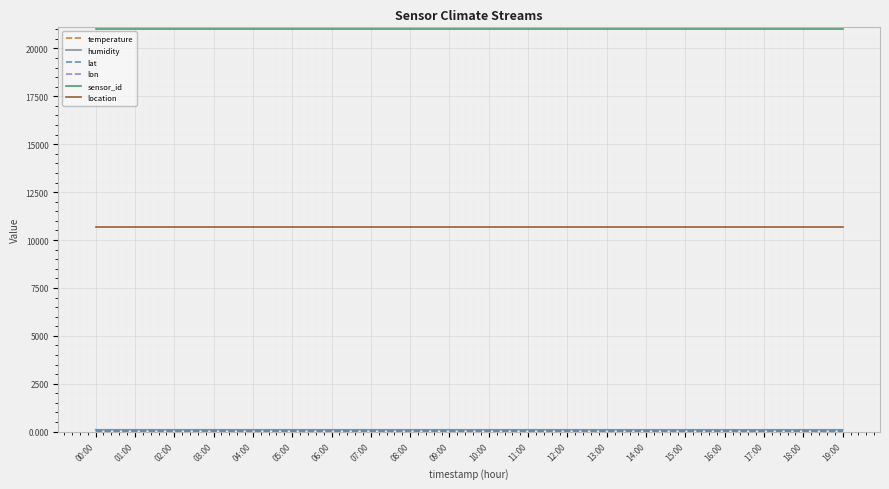

What is the maximum value shown in the chart?

21037.0